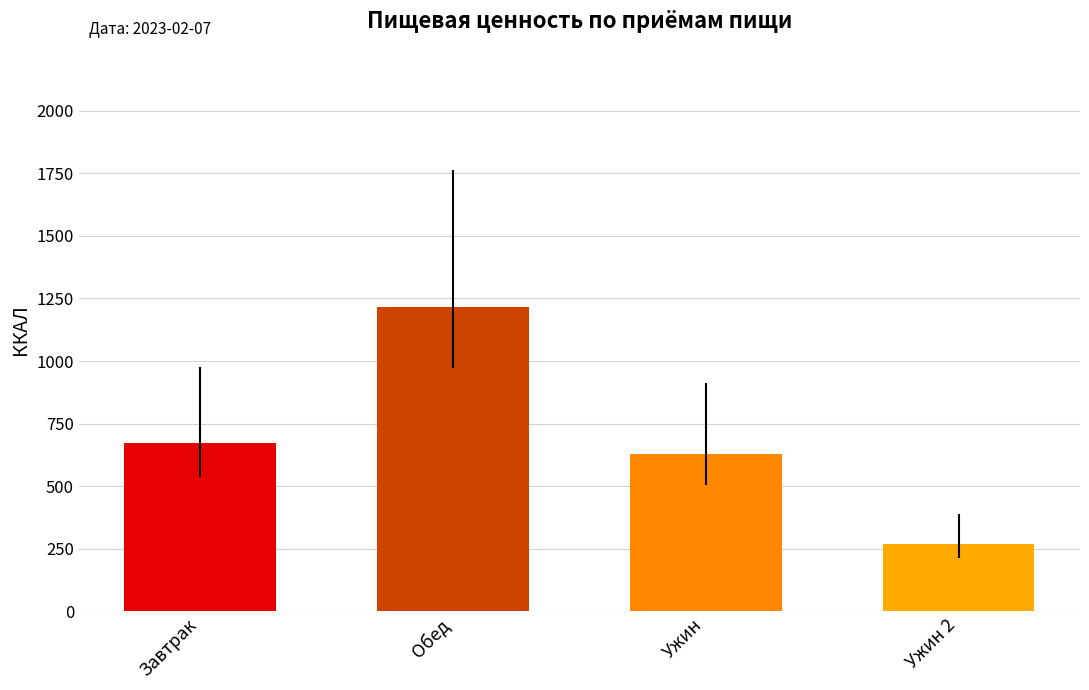

The chart shows a value of 630.1 at Ужин. True or false?

True